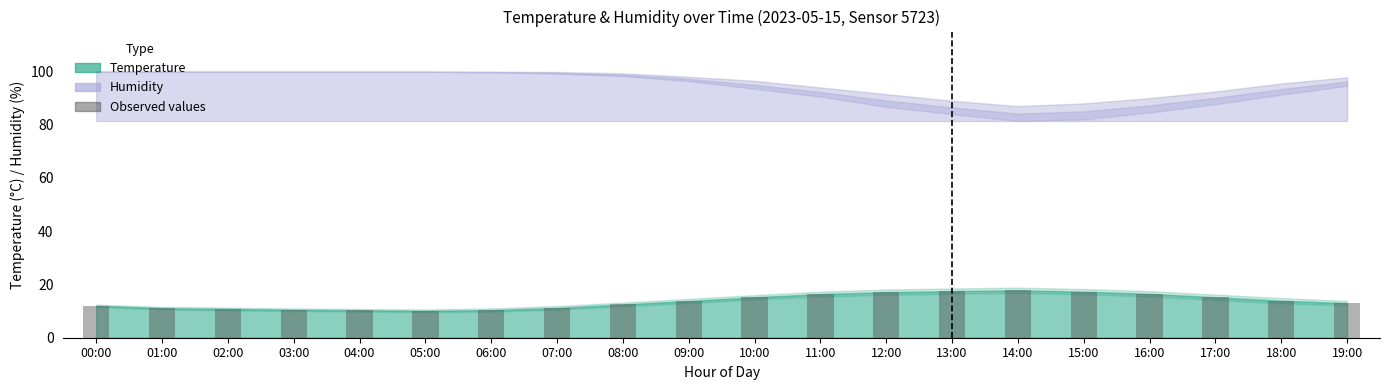

What is the value of the 18th bar from the left?

15.2